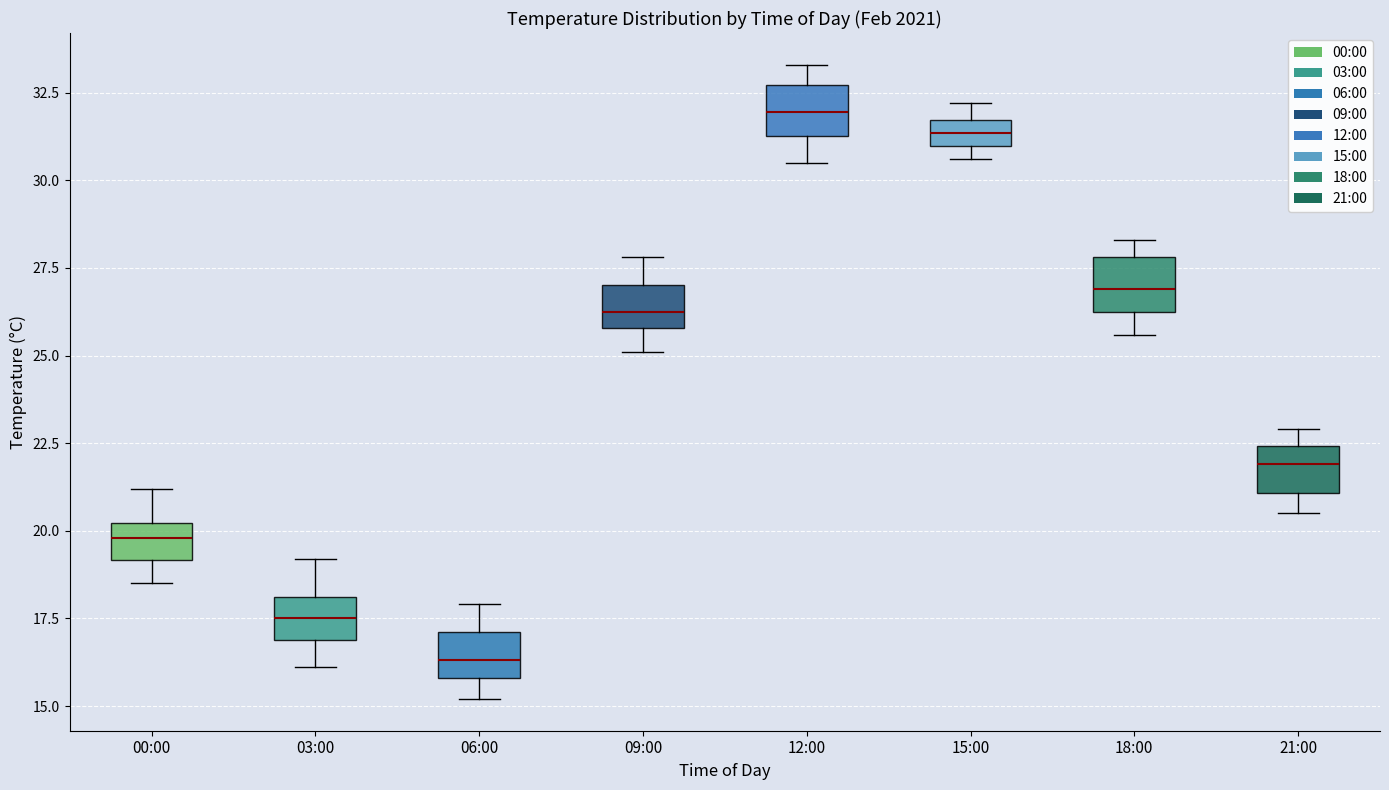

Reading left to right, transcribe this box plot: for each box, give where its median line is, the range the box spans, and where its two whiskers end, as read against the y-axis. The values are not printed on the chart, so give them approximately, as read against the axis.

00:00: median 20.0 (inside the box), box 19.0 to 20.0, whiskers 18.5 to 21.0
03:00: median 17.5, box 17.0 to 18.0, whiskers 16.0 to 19.0
06:00: median 16.5, box 16.0 to 17.0, whiskers 15.0 to 18.0
09:00: median 26.5, box 26.0 to 27.0, whiskers 25.0 to 28.0
12:00: median 32.0, box 31.5 to 32.5, whiskers 30.5 to 33.5
15:00: median 31.5 (inside the box), box 31.0 to 31.5, whiskers 30.5 to 32.0
18:00: median 27.0, box 26.5 to 28.0, whiskers 25.5 to 28.5
21:00: median 22.0, box 21.0 to 22.5, whiskers 20.5 to 23.0